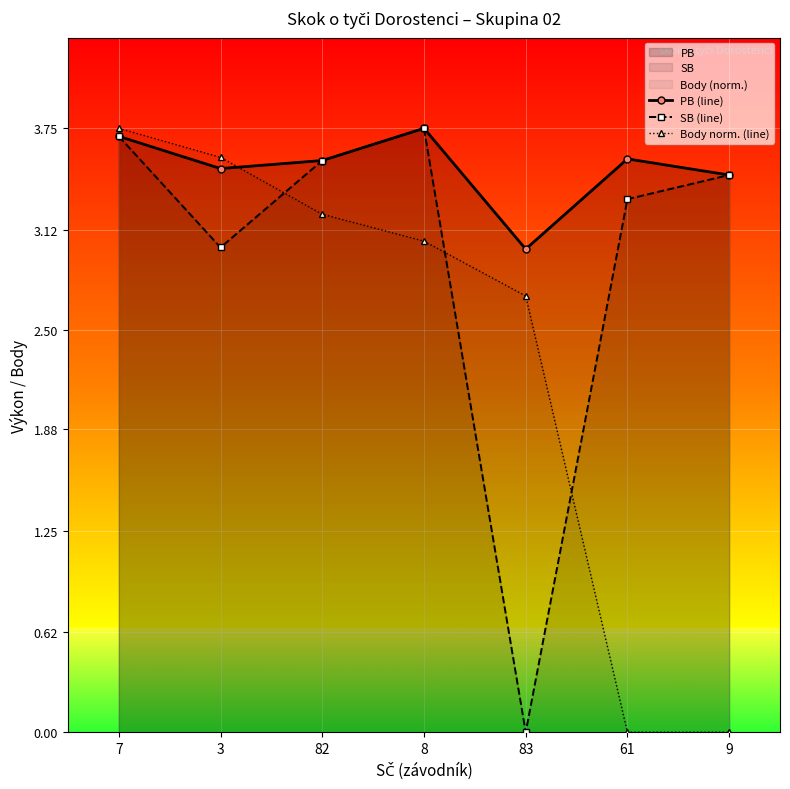

What is the difference between the maximum and minimum values in the PB (line) series?

0.8